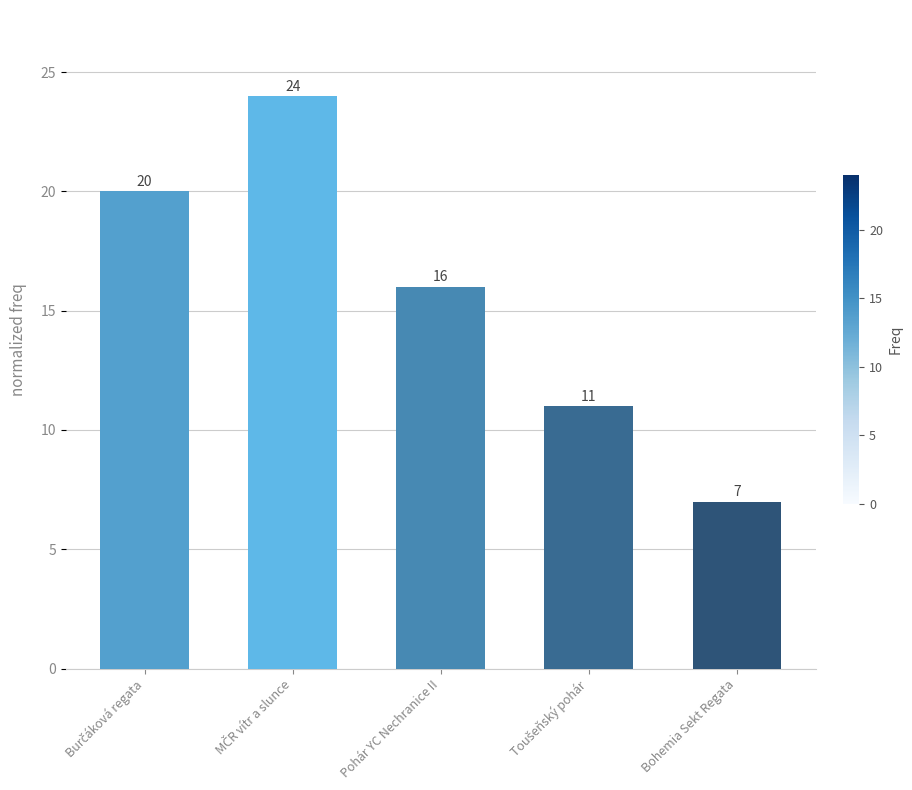

Count the number of data series in this chart.

1